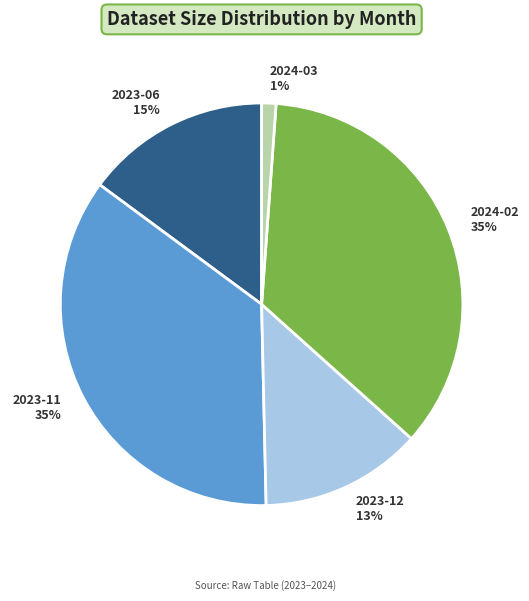

Approximately how many times larger is the value at 2023-12 compared to 2023-06?

0.9